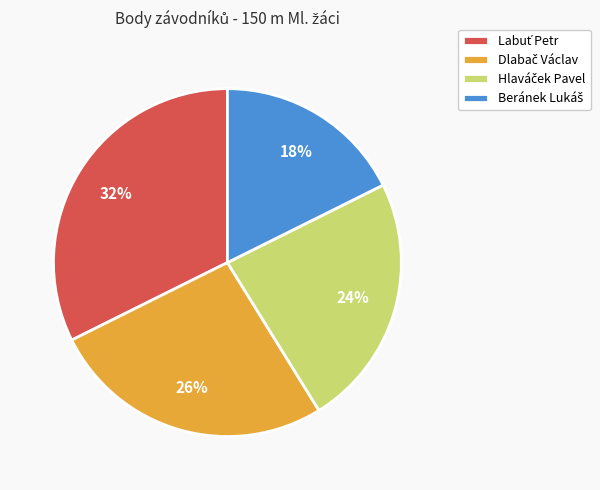

Does any single category account for the majority?

No